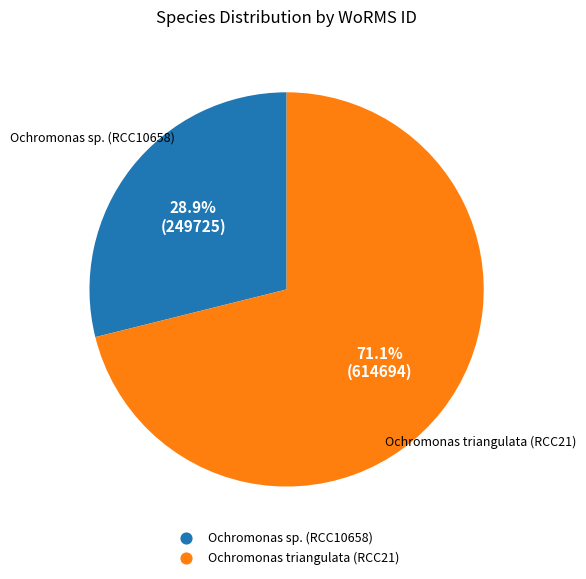

How many slices are in this pie chart?

2